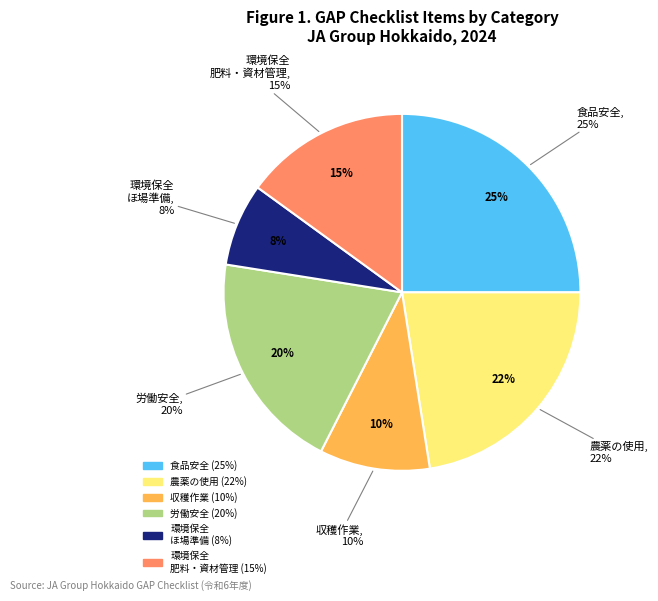

True or false: 収穫作業 accounts for 19% of the total.

False